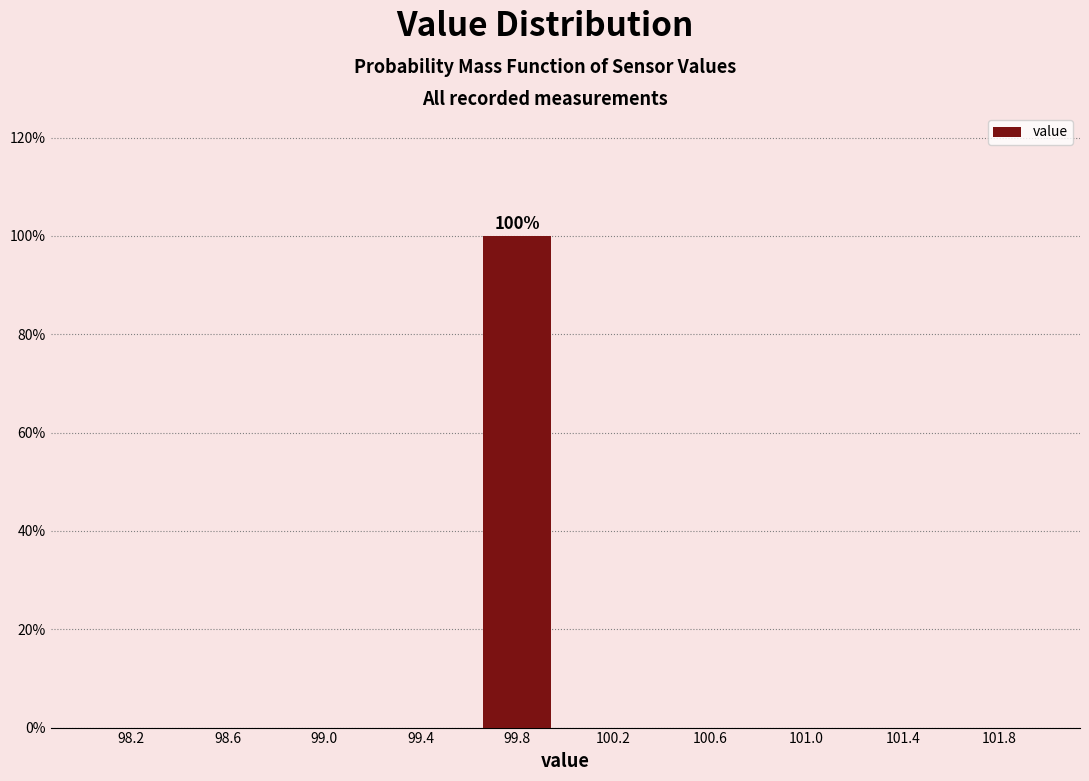

Over which range of the x-axis is the bar tallest?

99.6 to 100.0